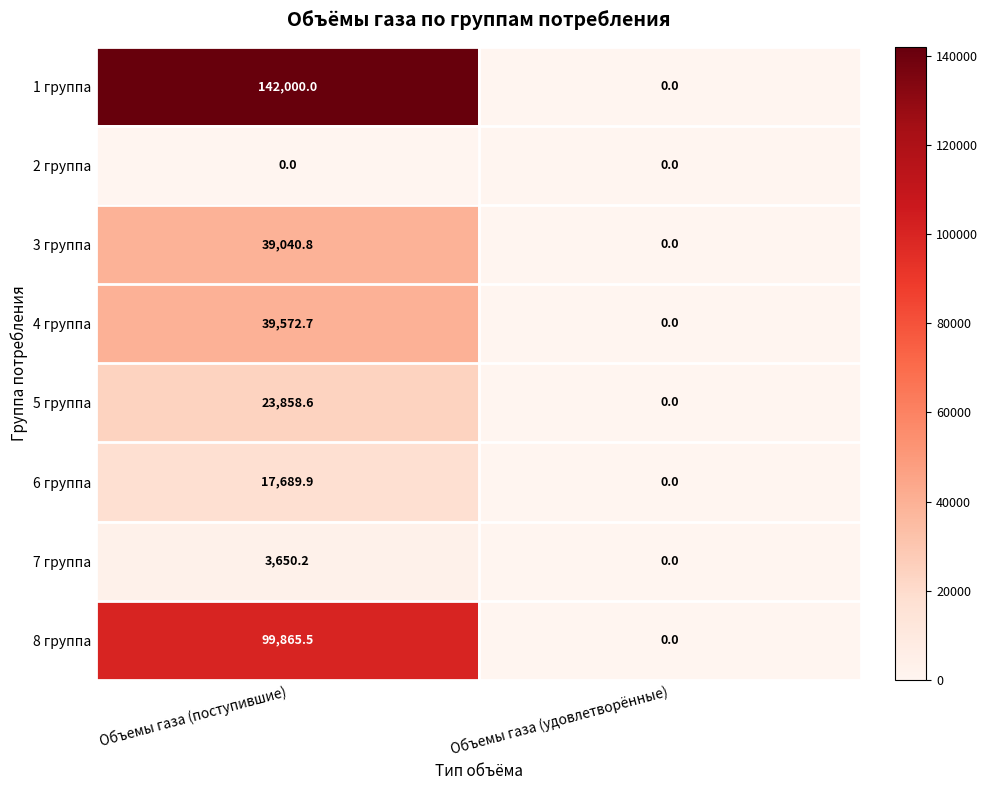

Which series has the widest spread of values?

1 группа